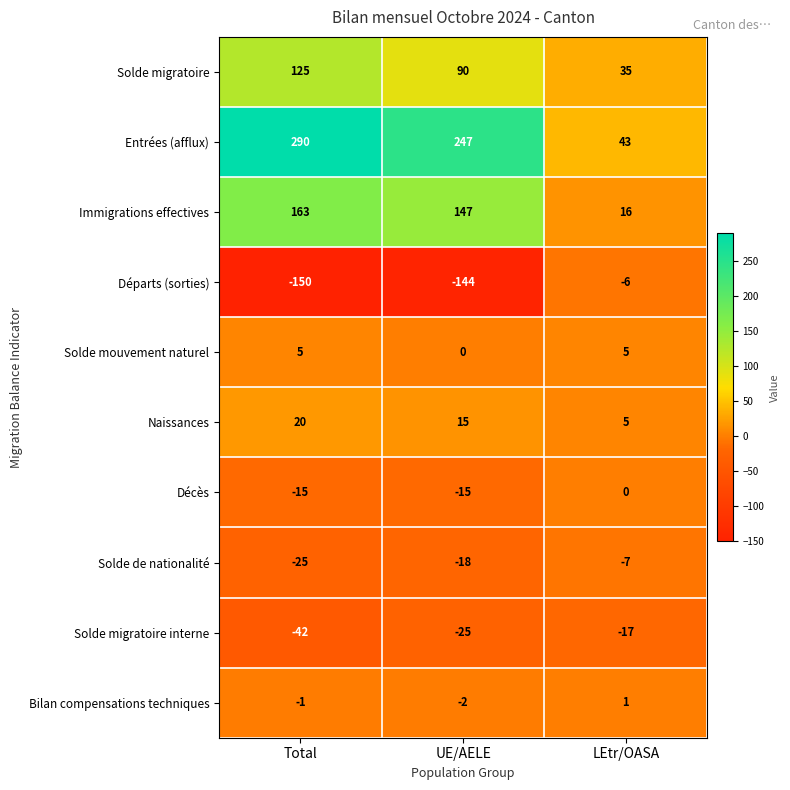

What is the maximum value shown in the chart?

290